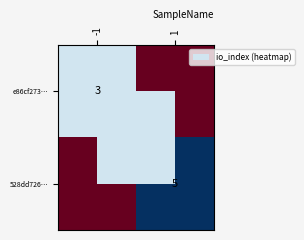

True or false: 528dd726… has a value of 8 at 1.

False